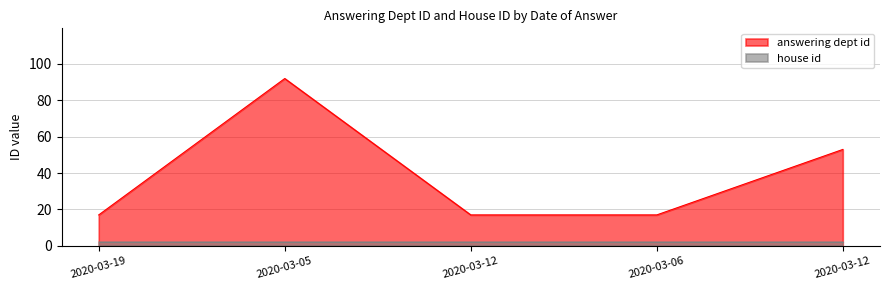

At which category does the data reach its first local peak?

2020-03-05